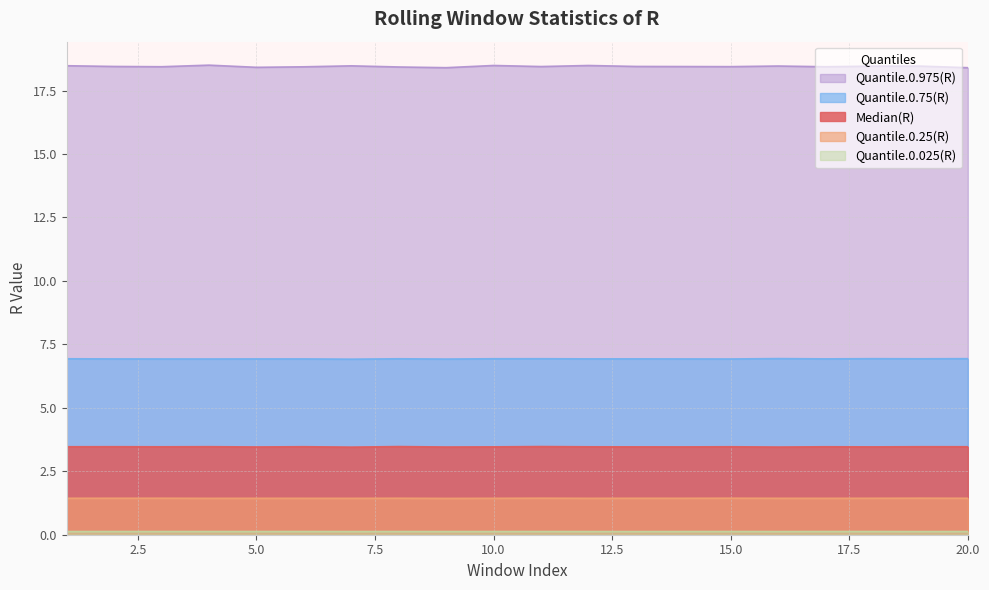

What is the value of the Quantile.0.975(R) point at the 11th from the left?

18.4